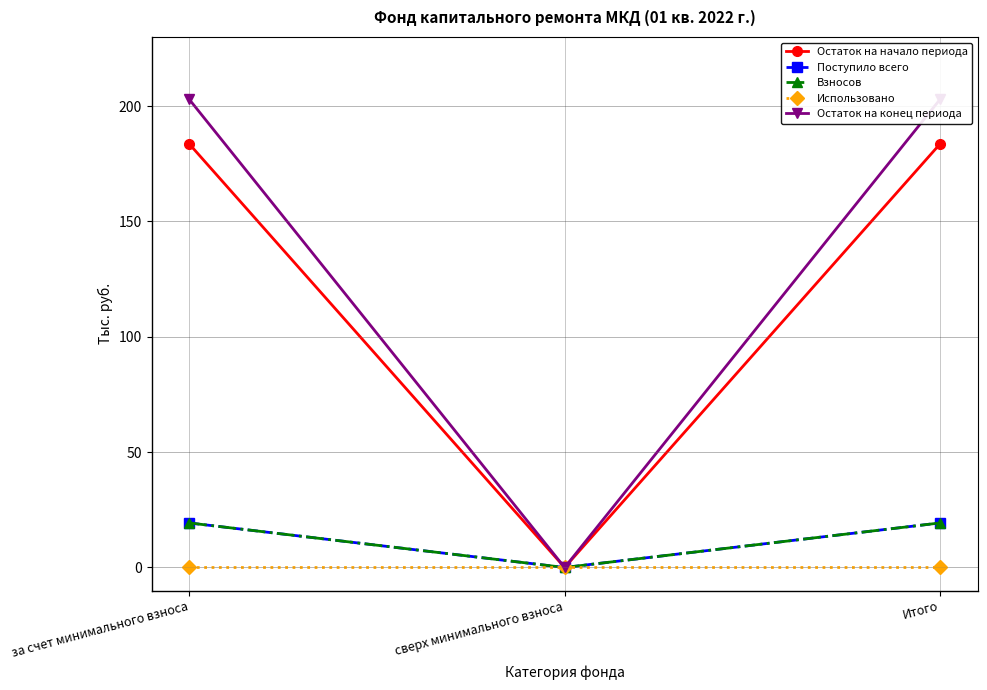

Rank the categories by Остаток на конец периода value from lowest to highest.

сверх минимального взноса, за счет минимального взноса, Итого